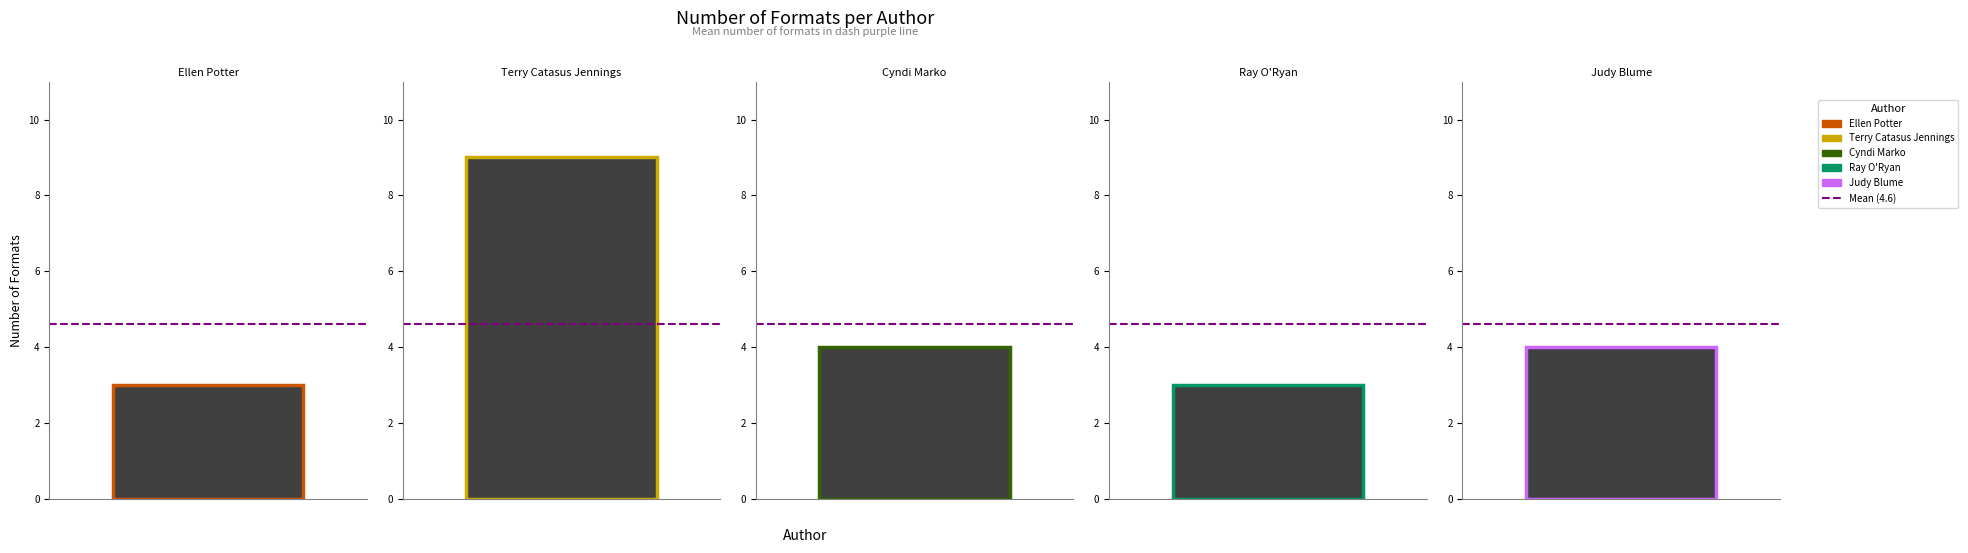

Count the values in the range 3 to 4.

4